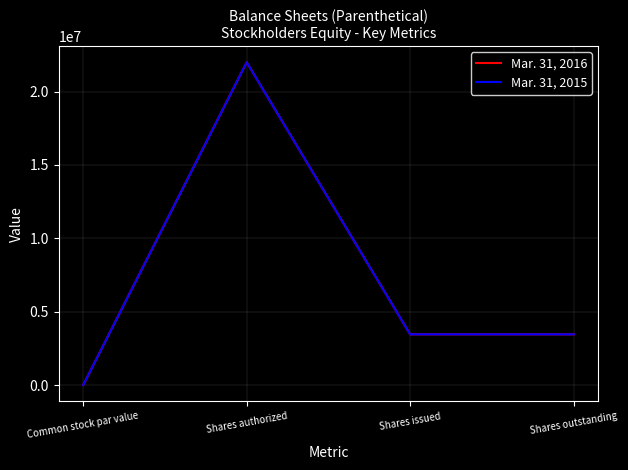

What position from the right is Common stock par value?

4